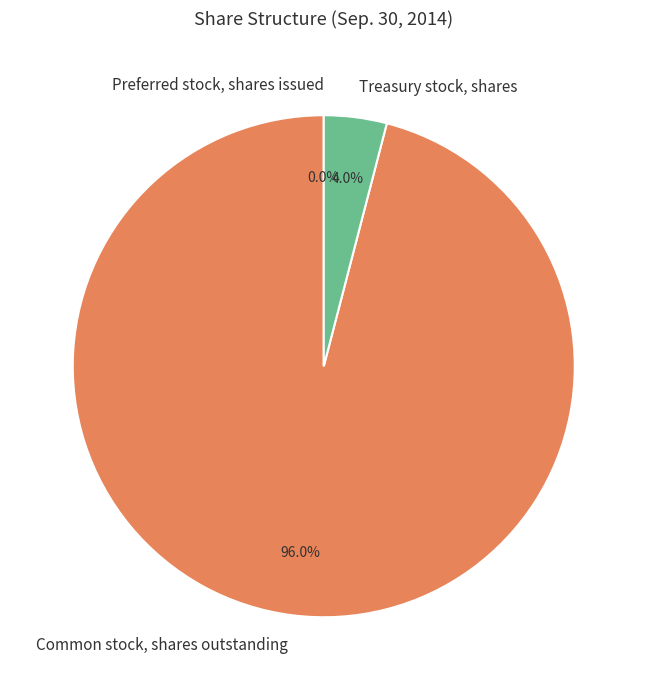

To the nearest percent, what is the difference between the largest and smallest slice percentages?

96%